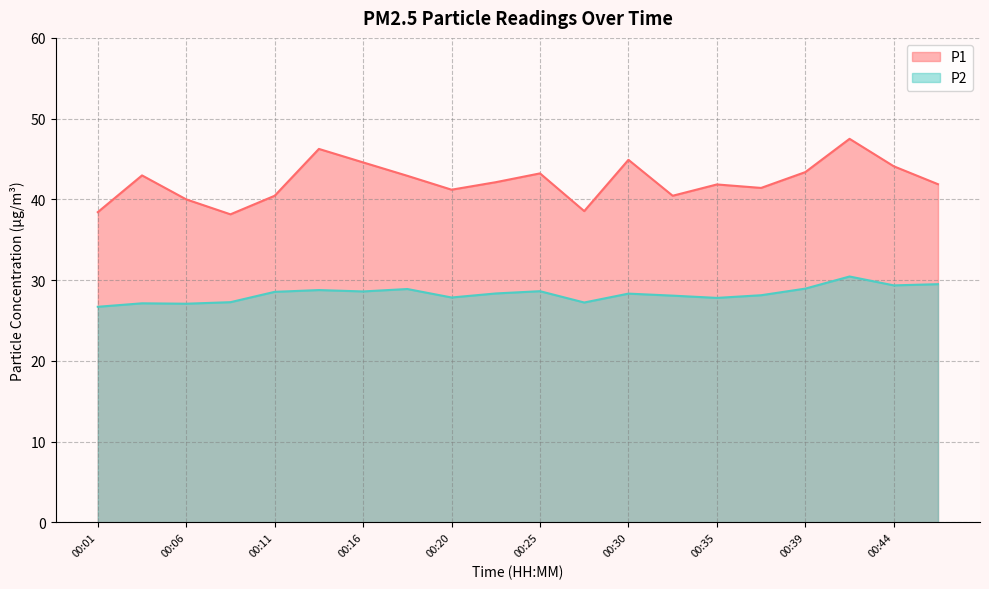

How many data points in P1 are less than 42?

10